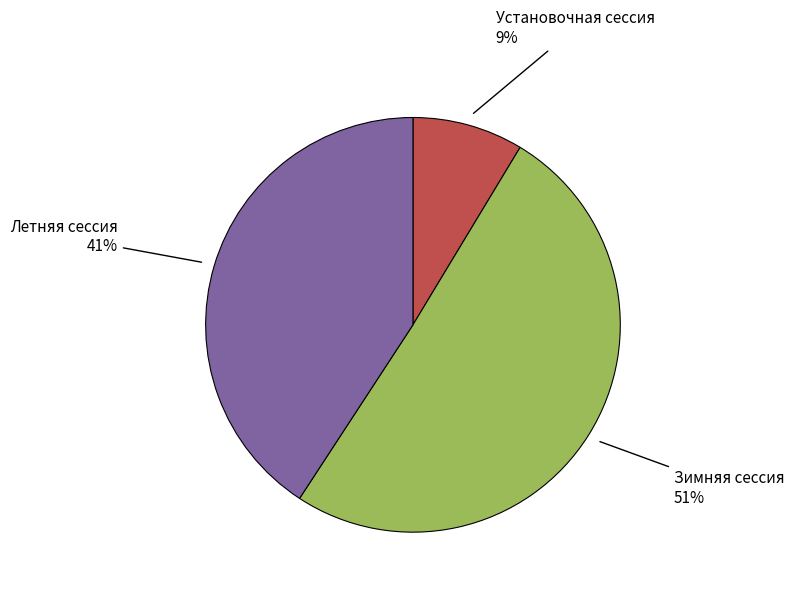

How many slices are in this pie chart?

3